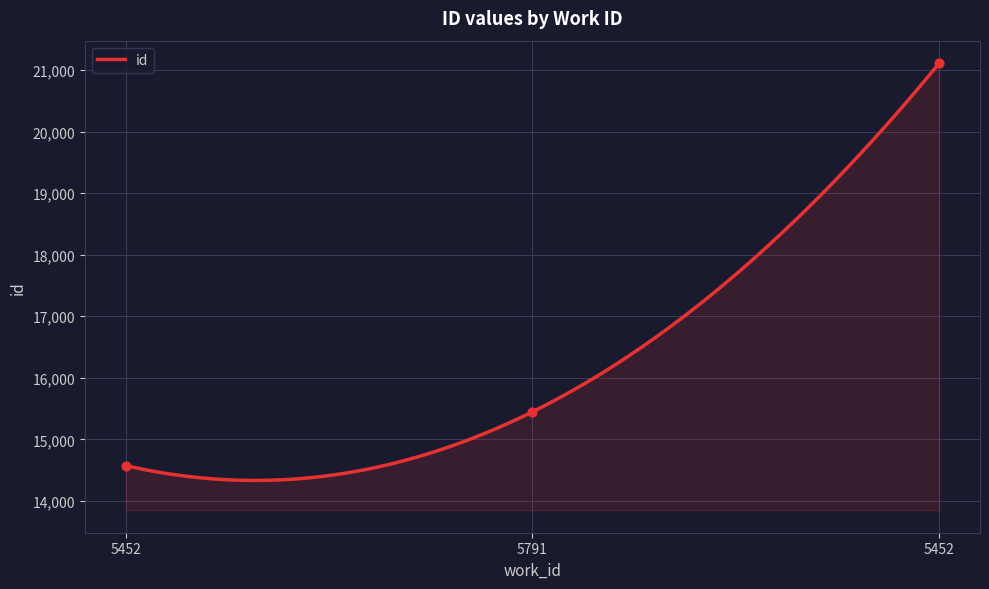

Which has a higher value, 5452 or 5452?

5452